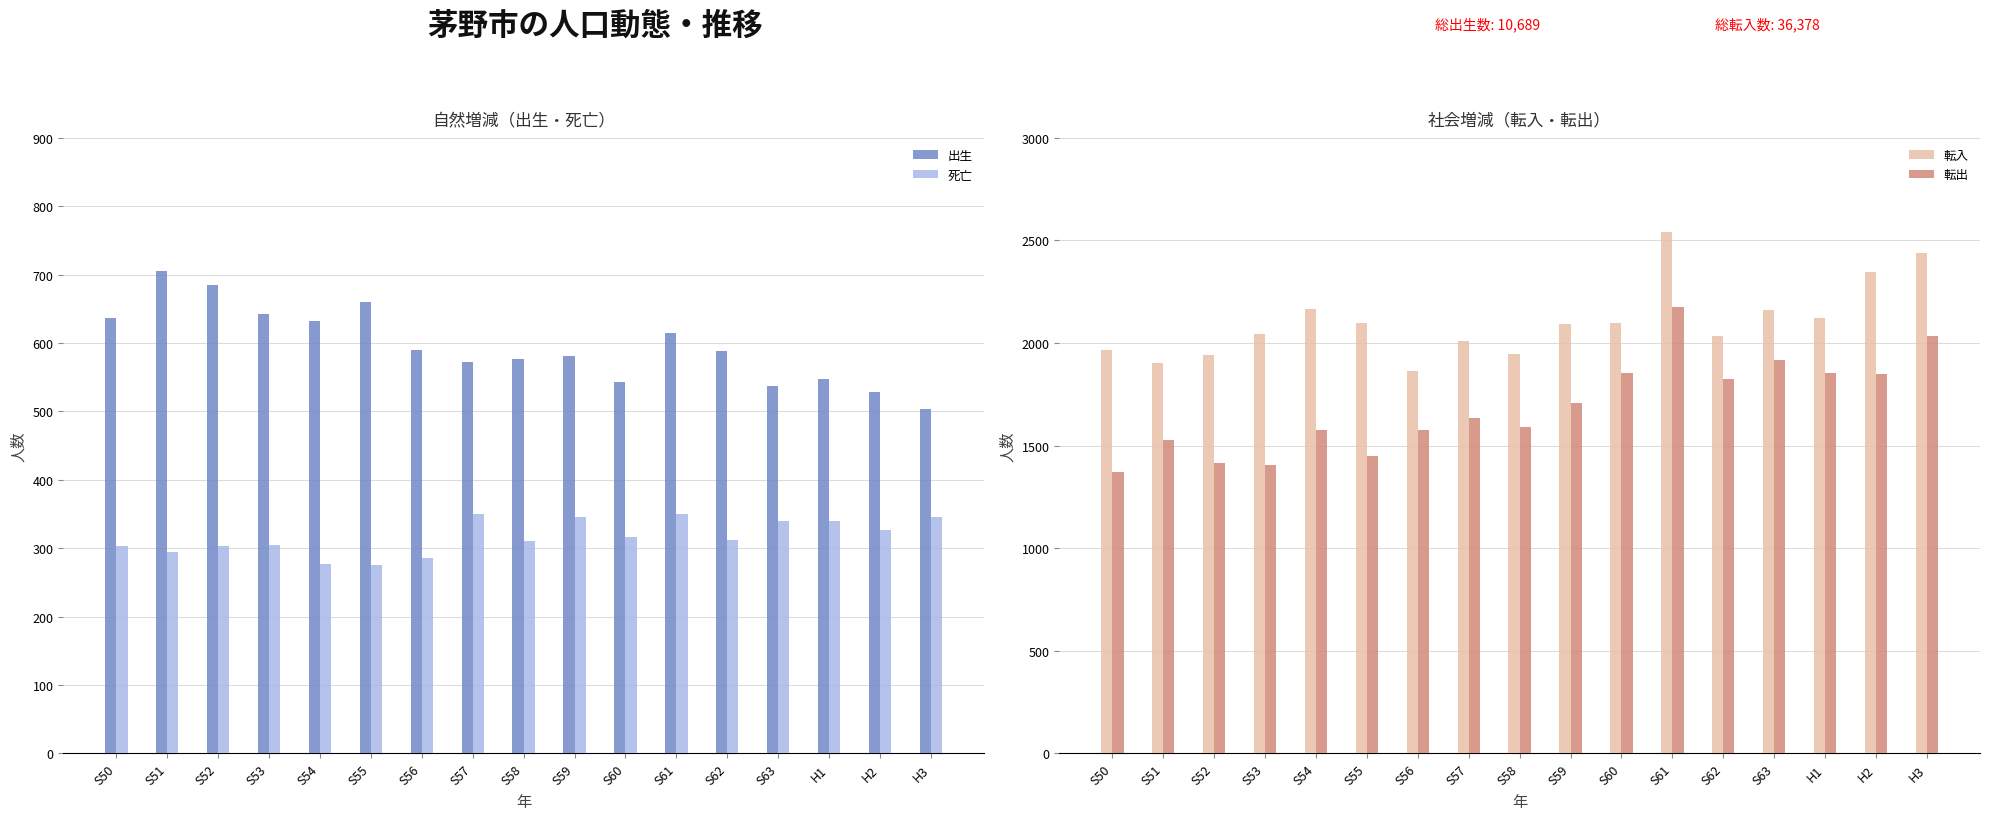

What is the difference between the maximum and minimum values in the 転出 series?

803